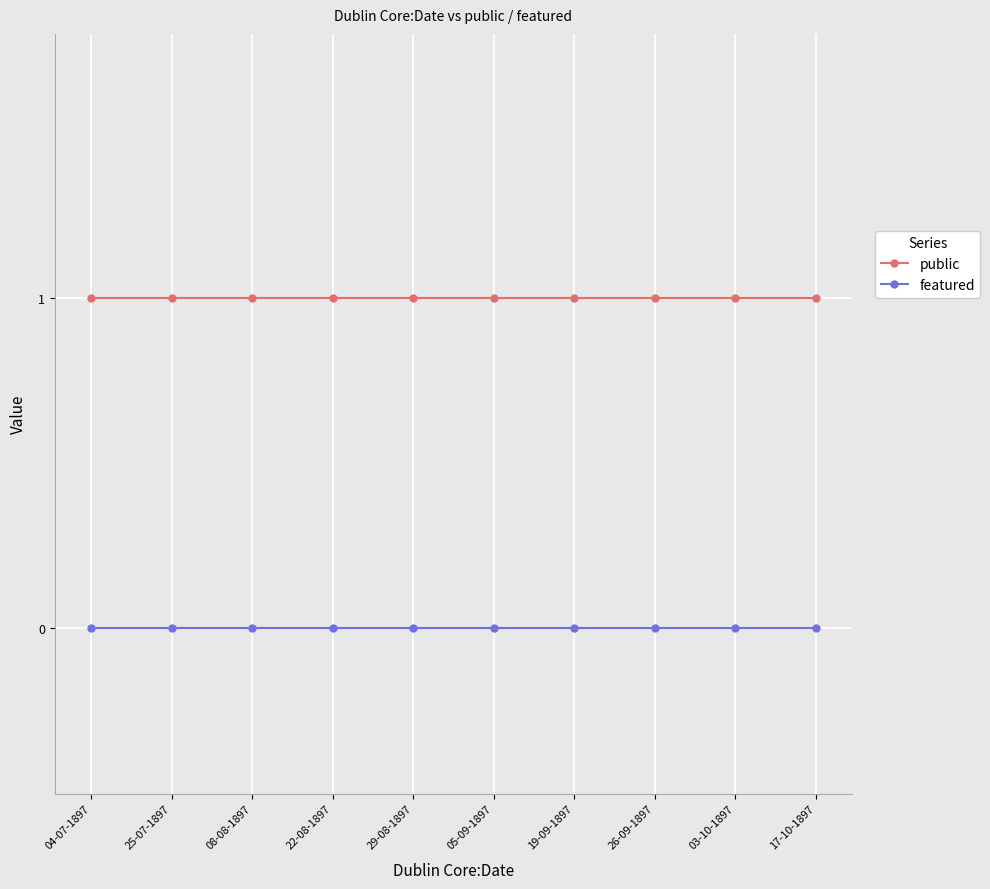

What are all the series names shown in the legend?

public, featured